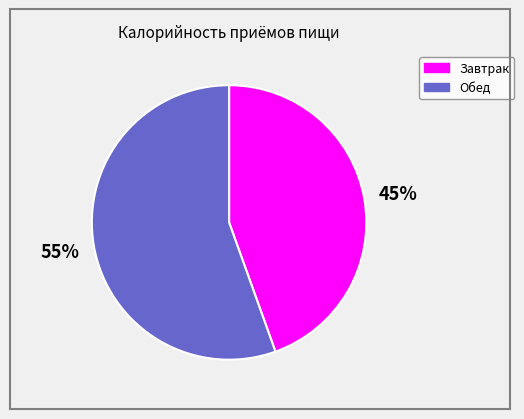

The Завтрак slice represents 45% of the pie. True or false?

True